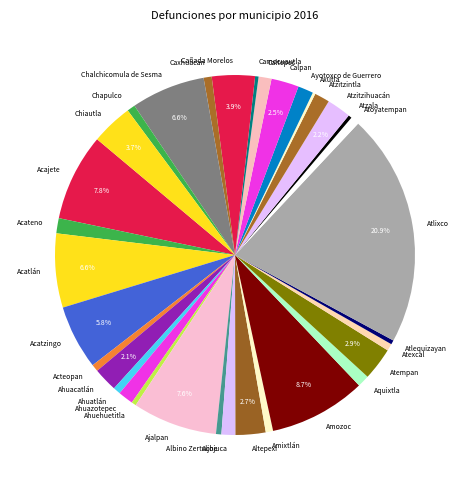

Does Atlixco account for over 50% of the chart?

No